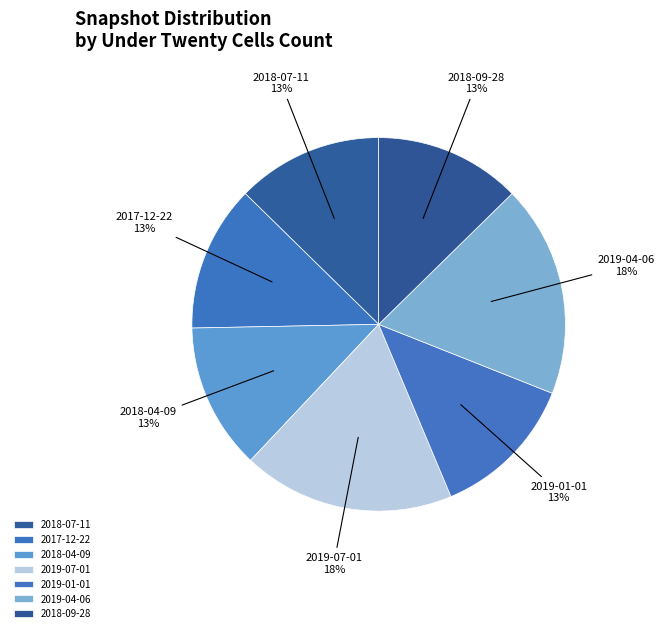

How many segments does this pie chart have?

7